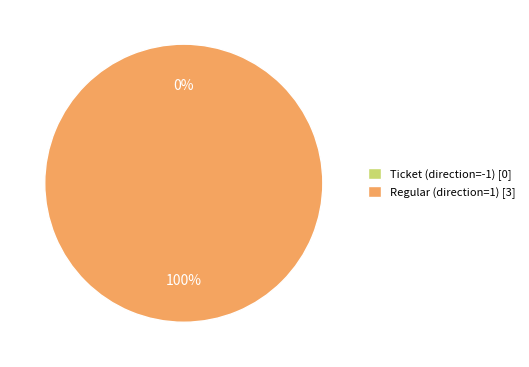

True or false: Ticket (direction=-1) accounts for 0% of the total.

True